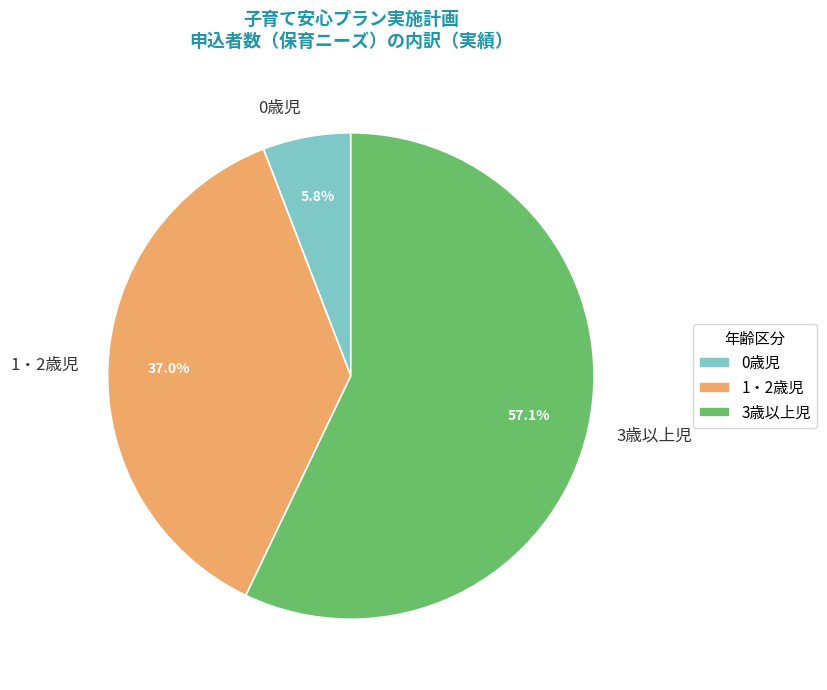

Approximately how many times larger is the value at 3歳以上児 compared to 1・2歳児?

1.5